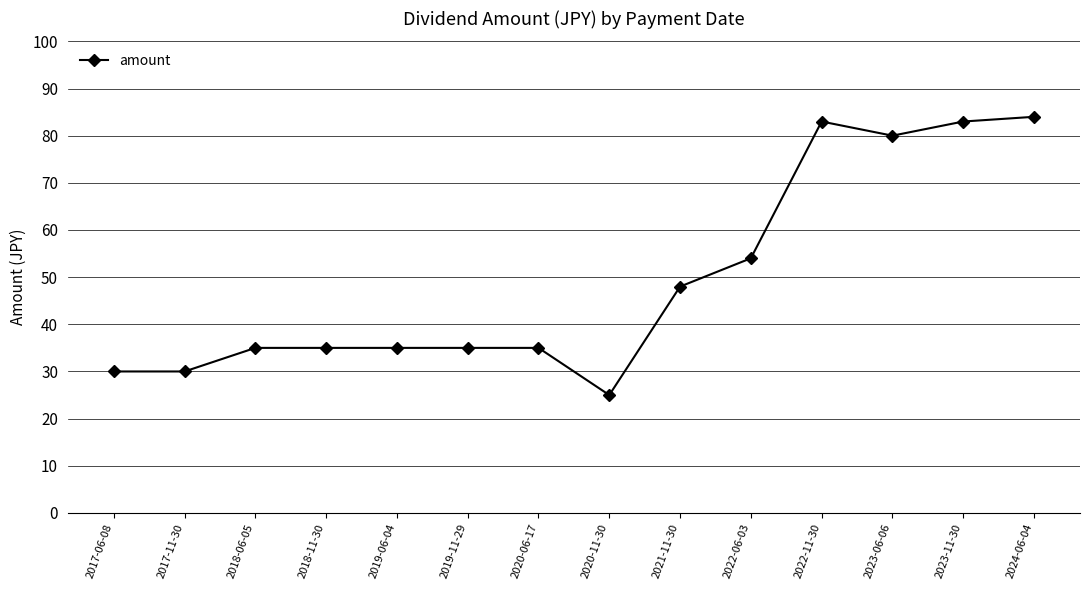

Which category has the highest value across all series?

2024-06-04